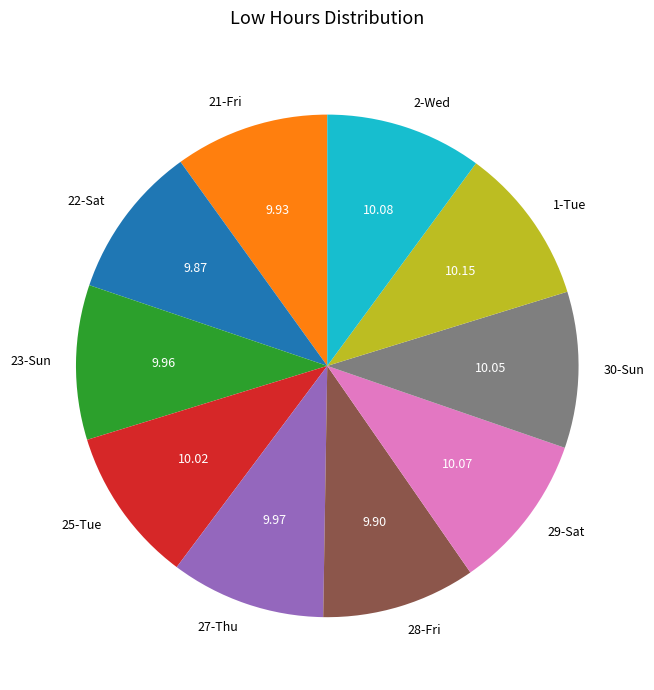

What is the ratio of the value at 25-Tue to the value at 27-Thu?

1.0